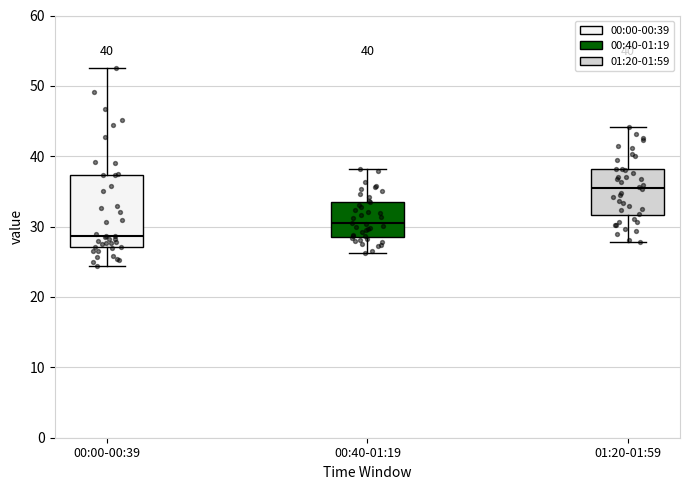

Which box is the tallest, from its lower edge to its upper edge?

00:00-00:39